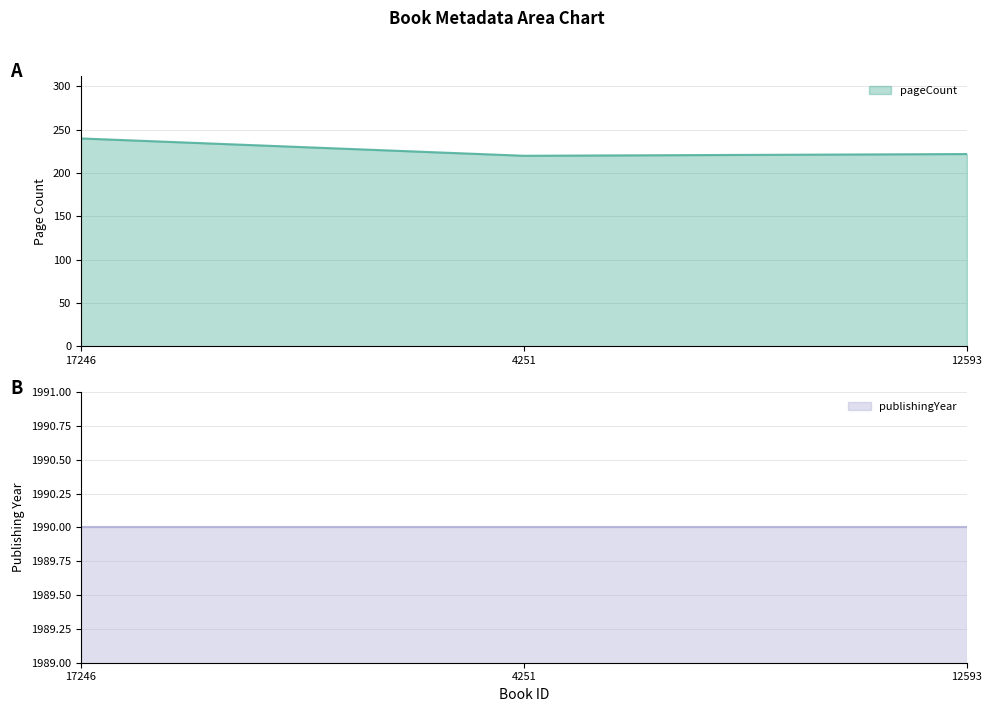

Reading left to right, extract all data points from this chart.

17246=240	4251=220	12593=222